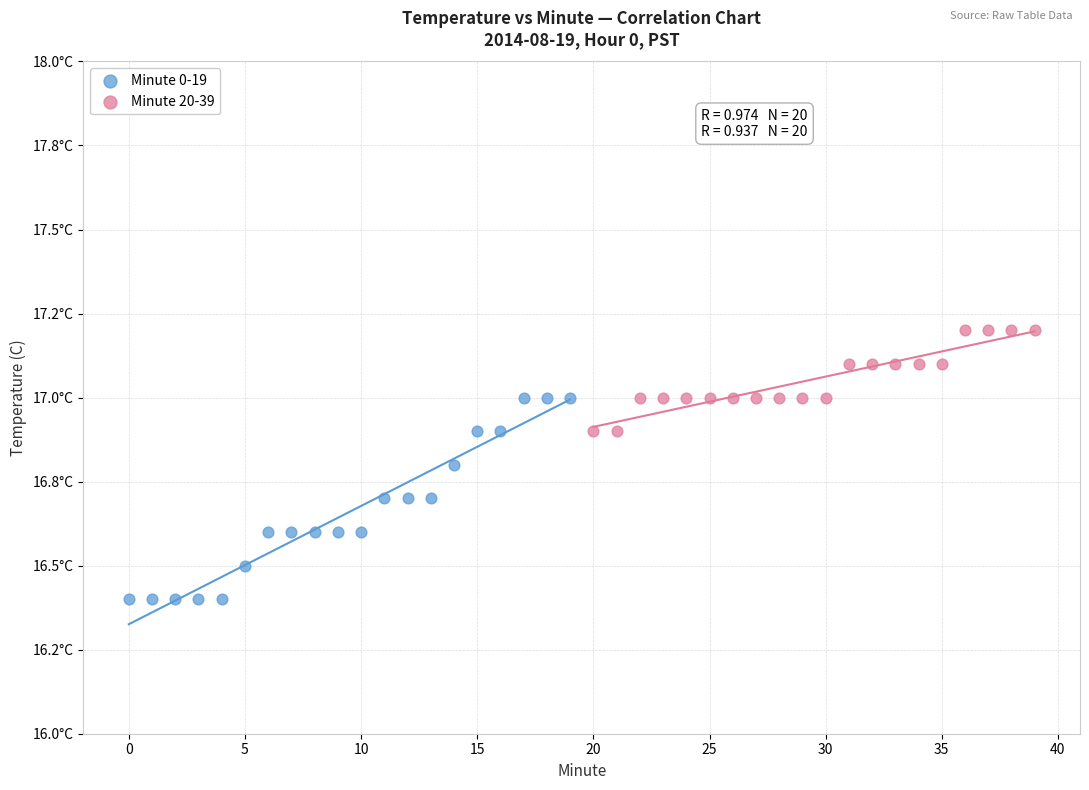

Which series reaches the minimum Y coordinate?

Minute 0-19